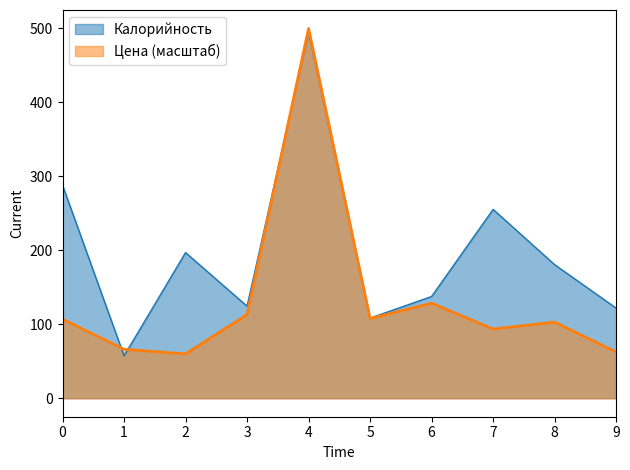

True or false: Калорийность and Цена cross at least once.

True